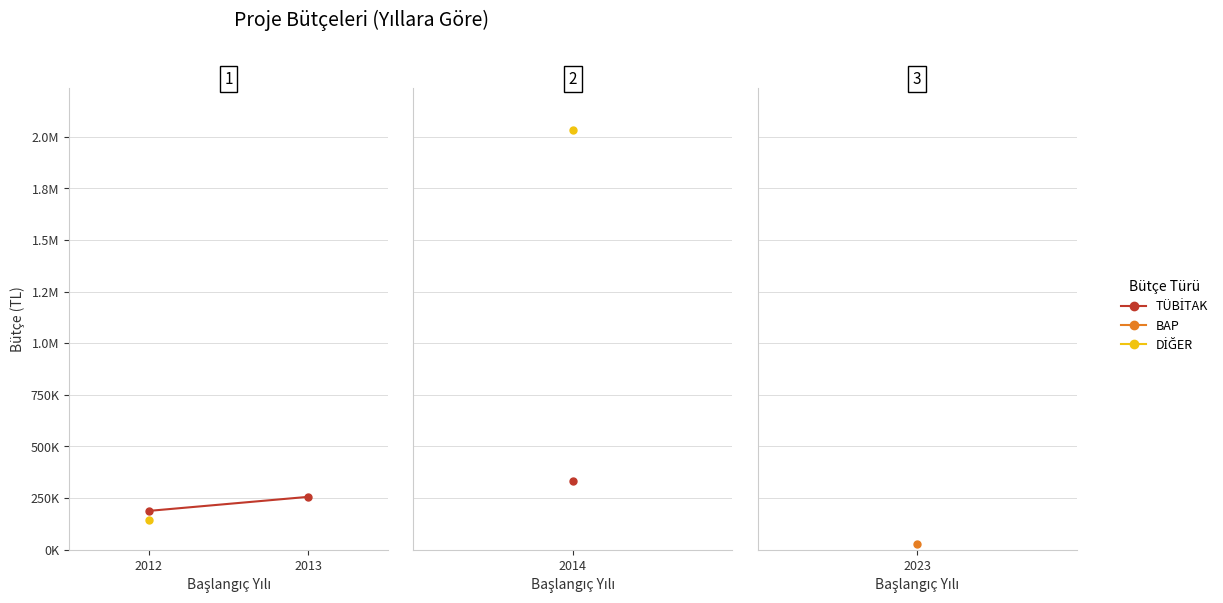

Approximately how many times larger is the value at 2012 compared to 2013?

0.7